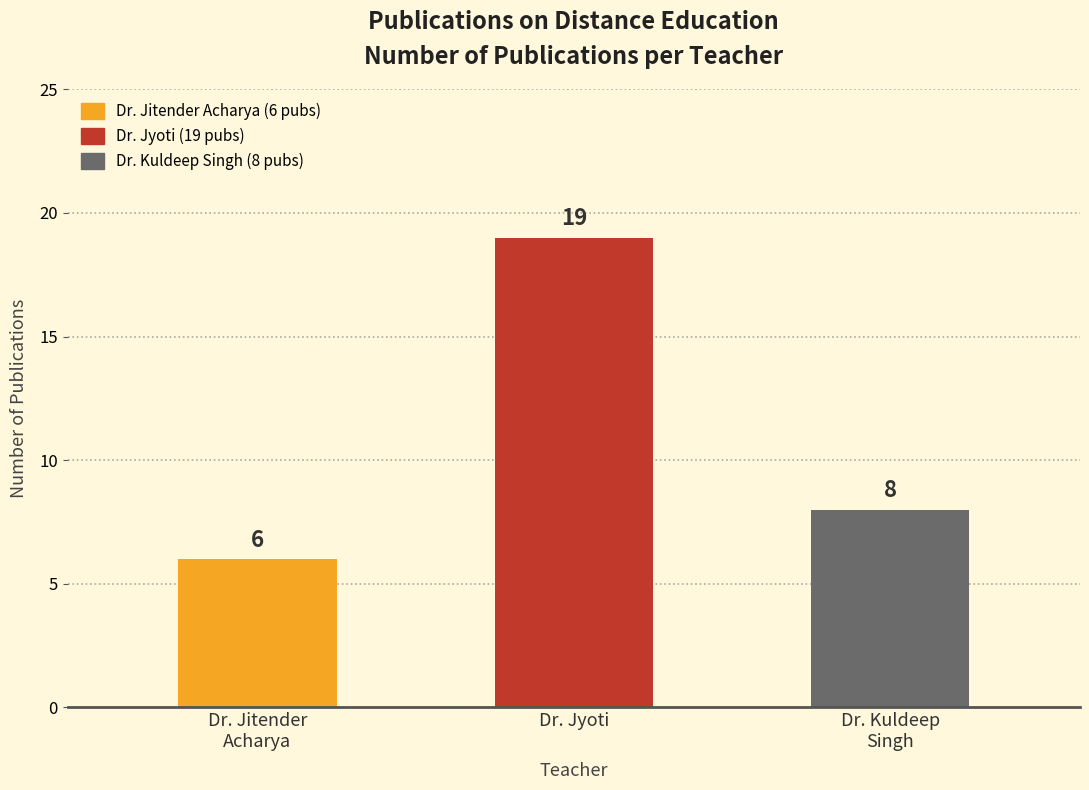

Between Dr. Jitender
Acharya and Dr. Jyoti, which is larger?

Dr. Jyoti